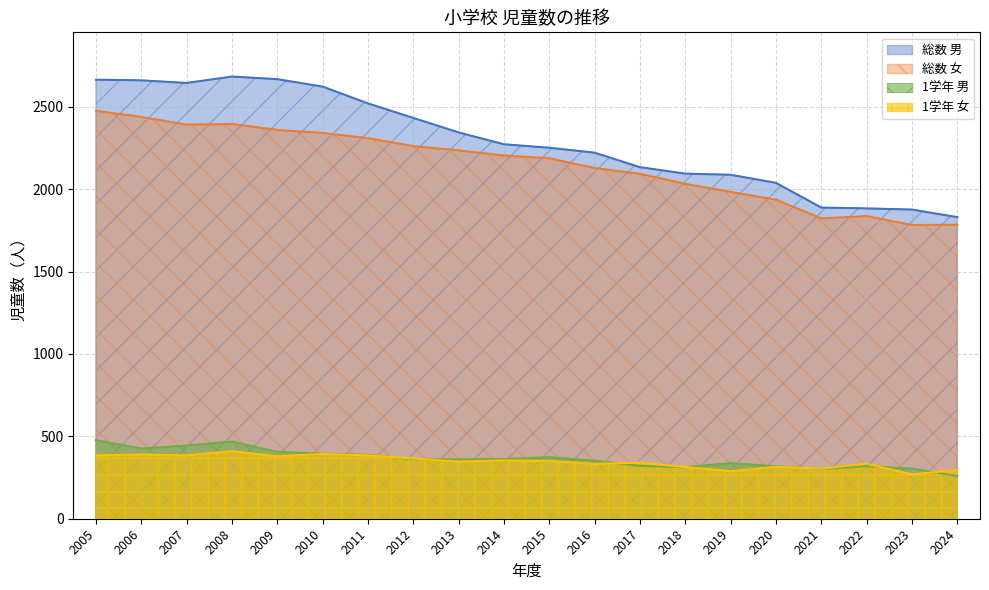

What is the value of the 1学年 男 point at the 15th from the left?

337